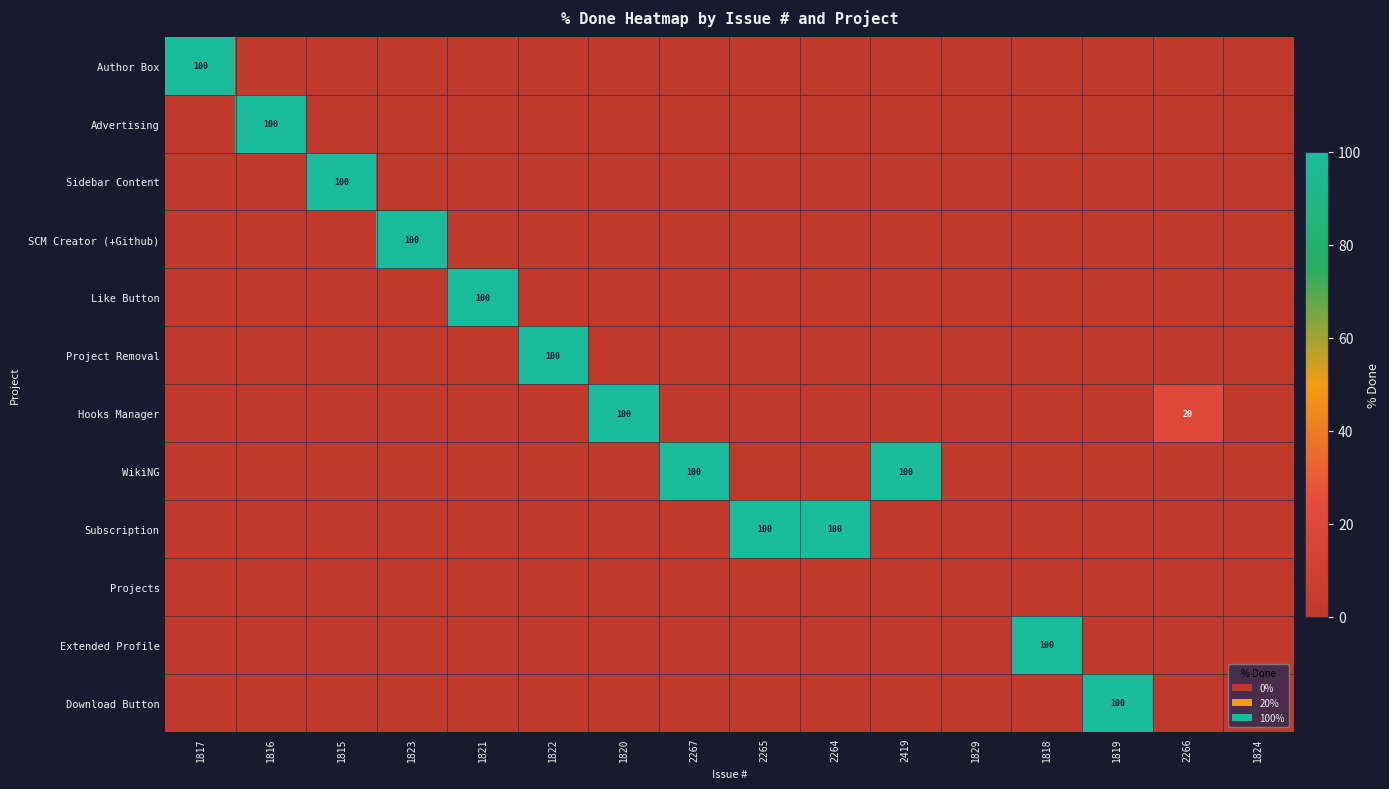

Which series has the largest total across all categories?

WikiNG